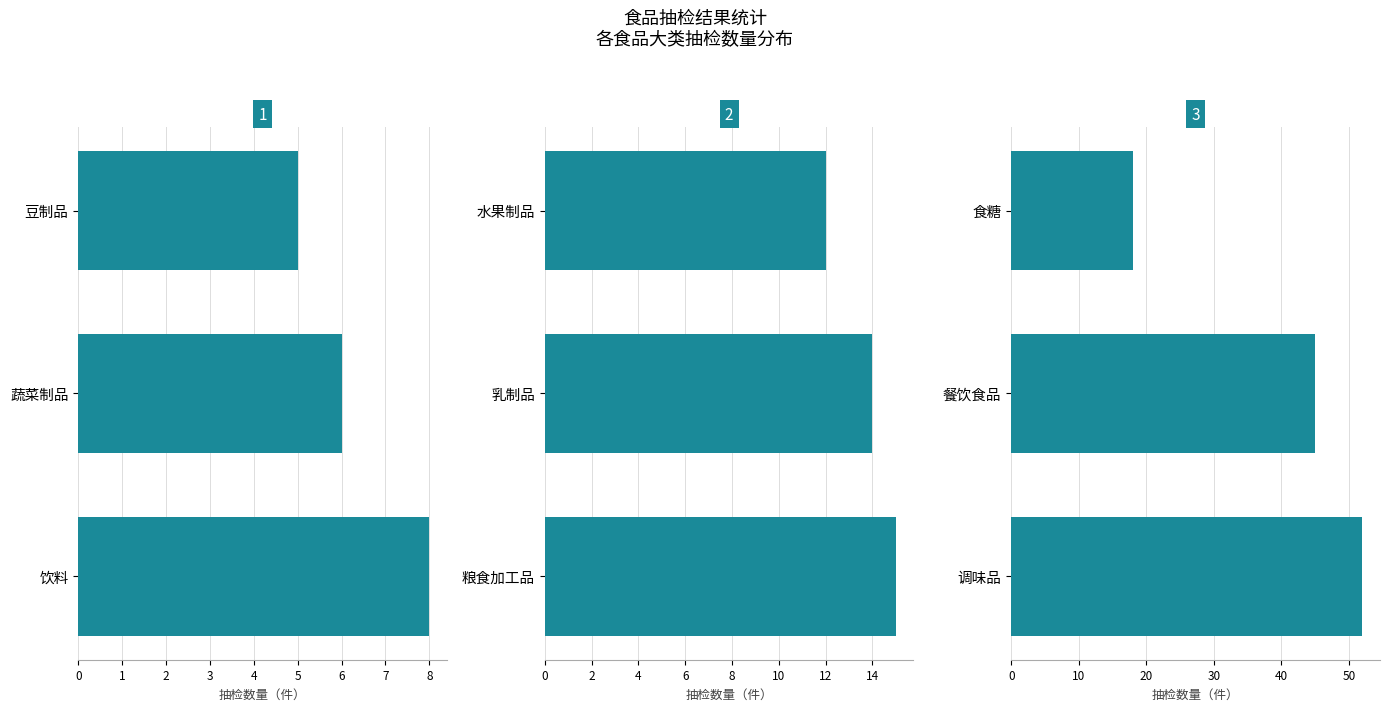

What is the difference between the 抽检数量 1 values at 蔬菜制品 and 豆制品?

1